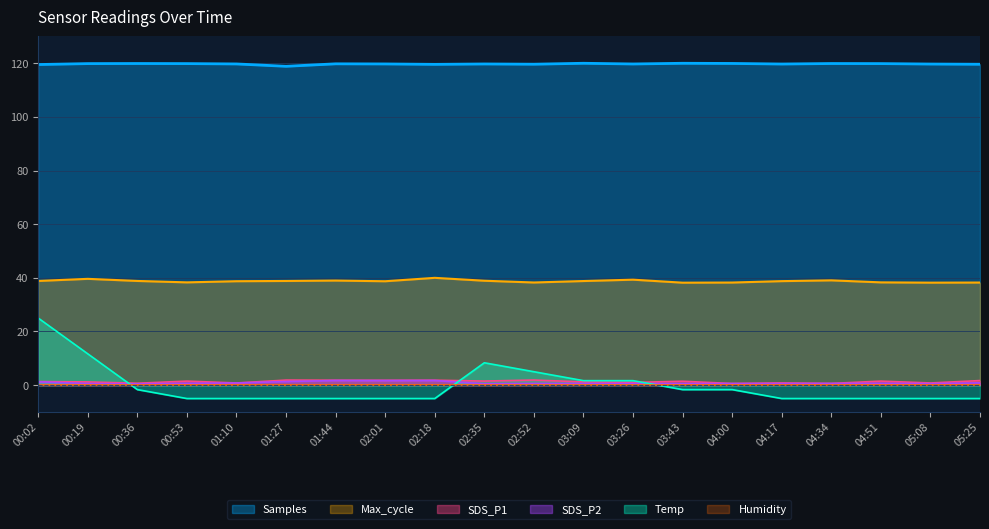

At which label is Temp closest to 9?

02:35